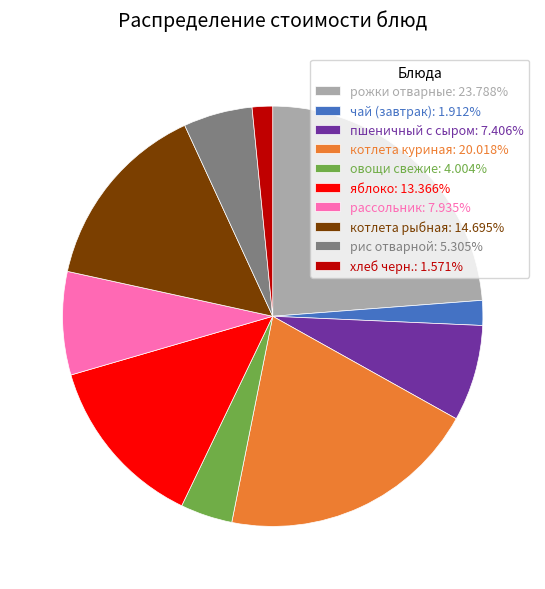

What is the ratio of the value at яблоко to the value at овощи свежие?

3.3